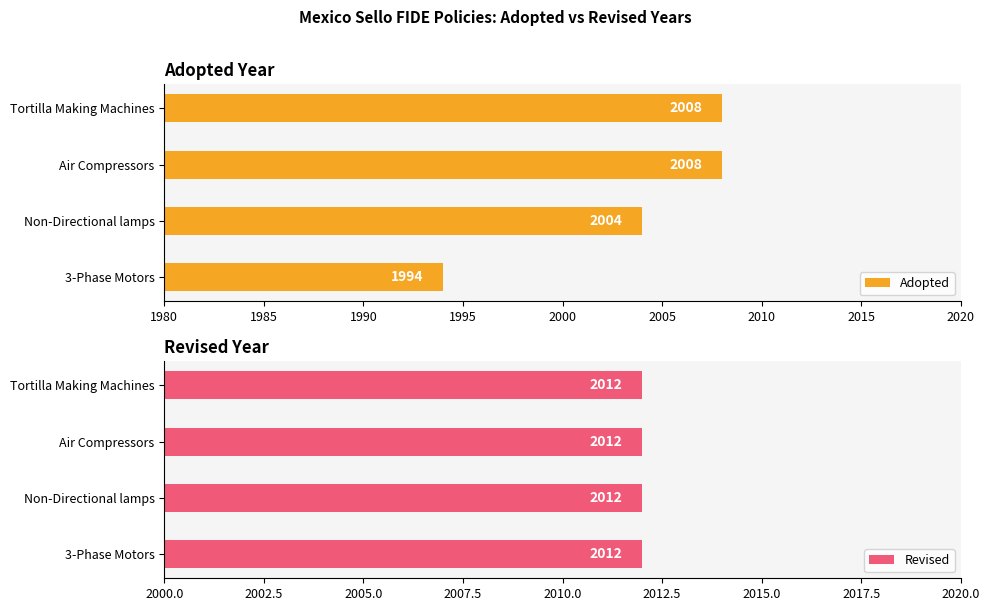

What is the sum of all Adopted values?

8014